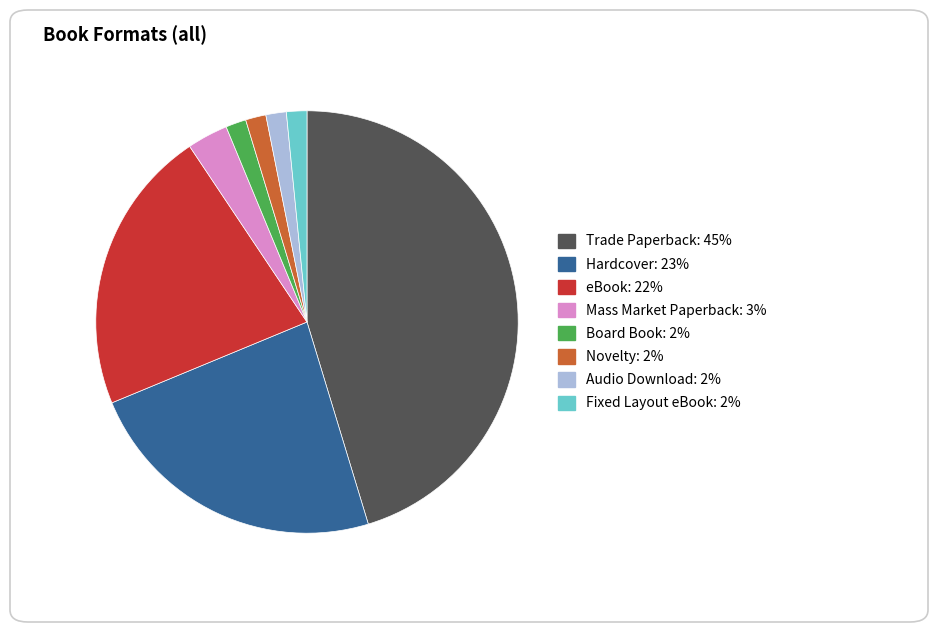

Count the number of slices in the pie.

8